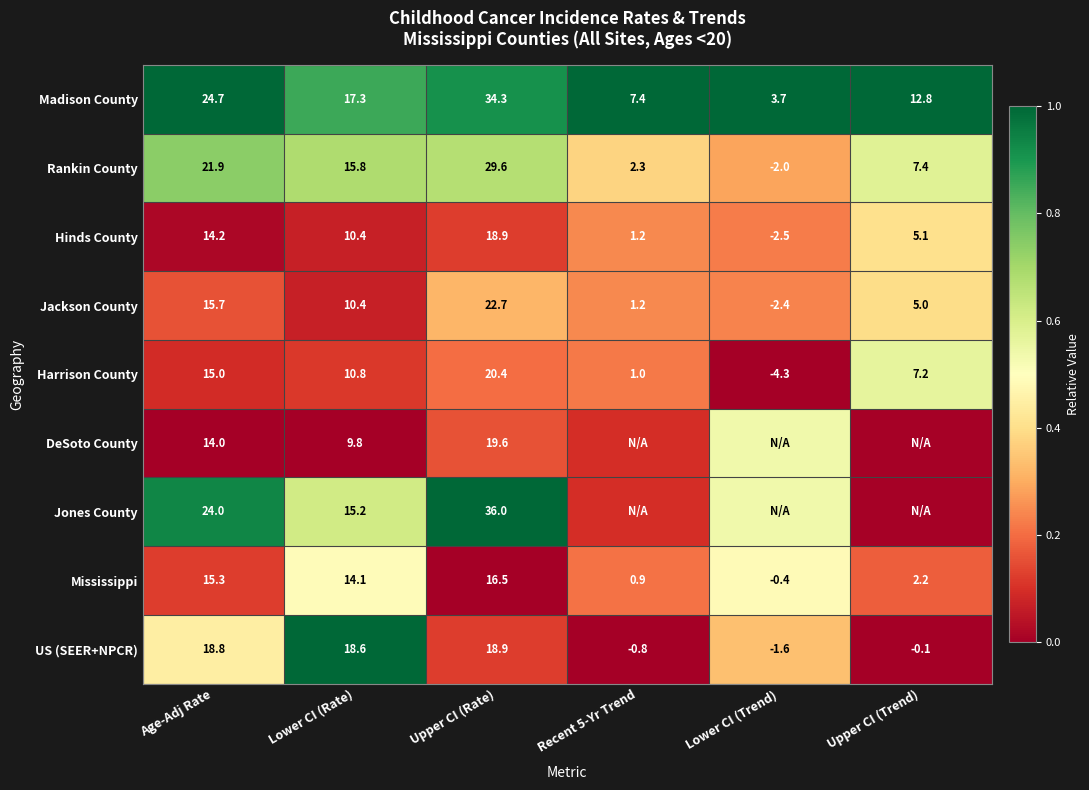

Where does the Madison County series first go above 17?

Age-Adj Rate